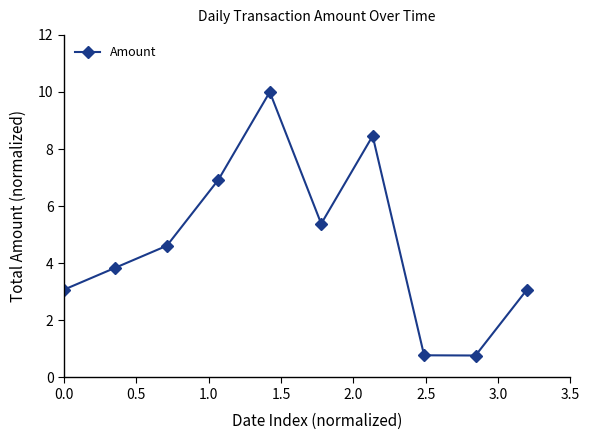

What is the difference between the second highest and minimum values?

7.7